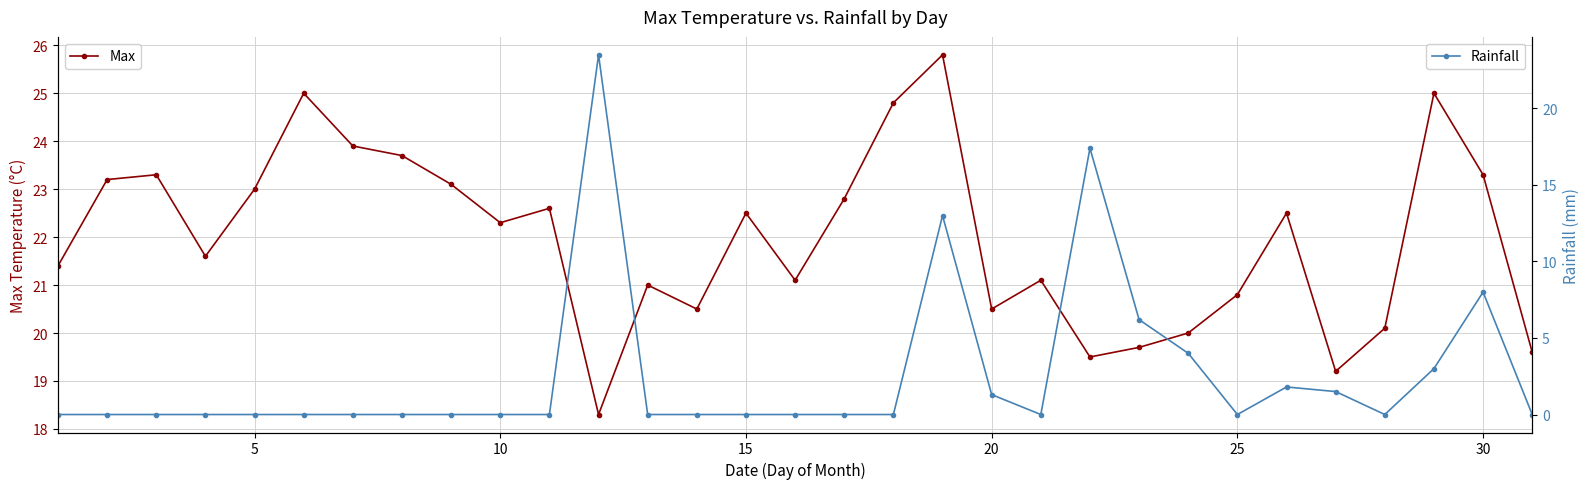

The Max series shows 35.4 at 10. True or false?

False